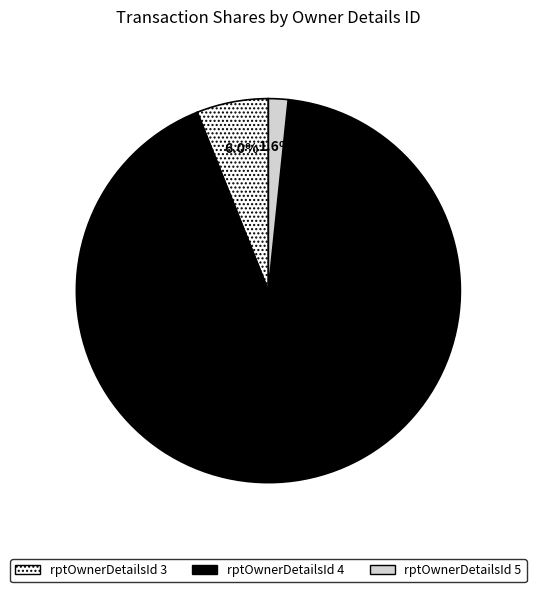

How many slices are in this pie chart?

3